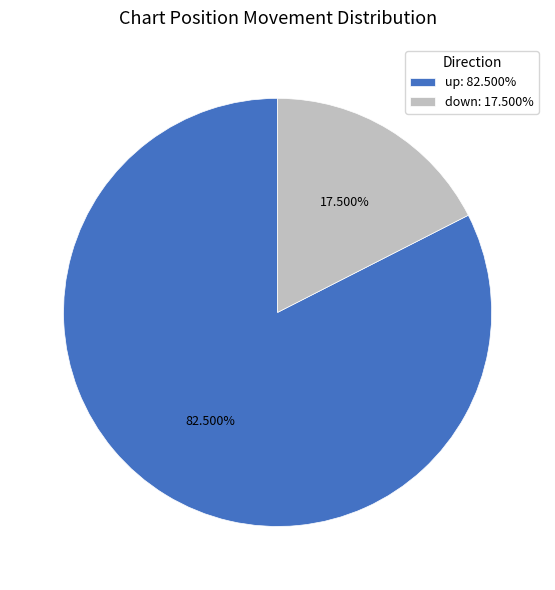

Which has a higher value, up: 82.500% or down: 17.500%?

up: 82.500%